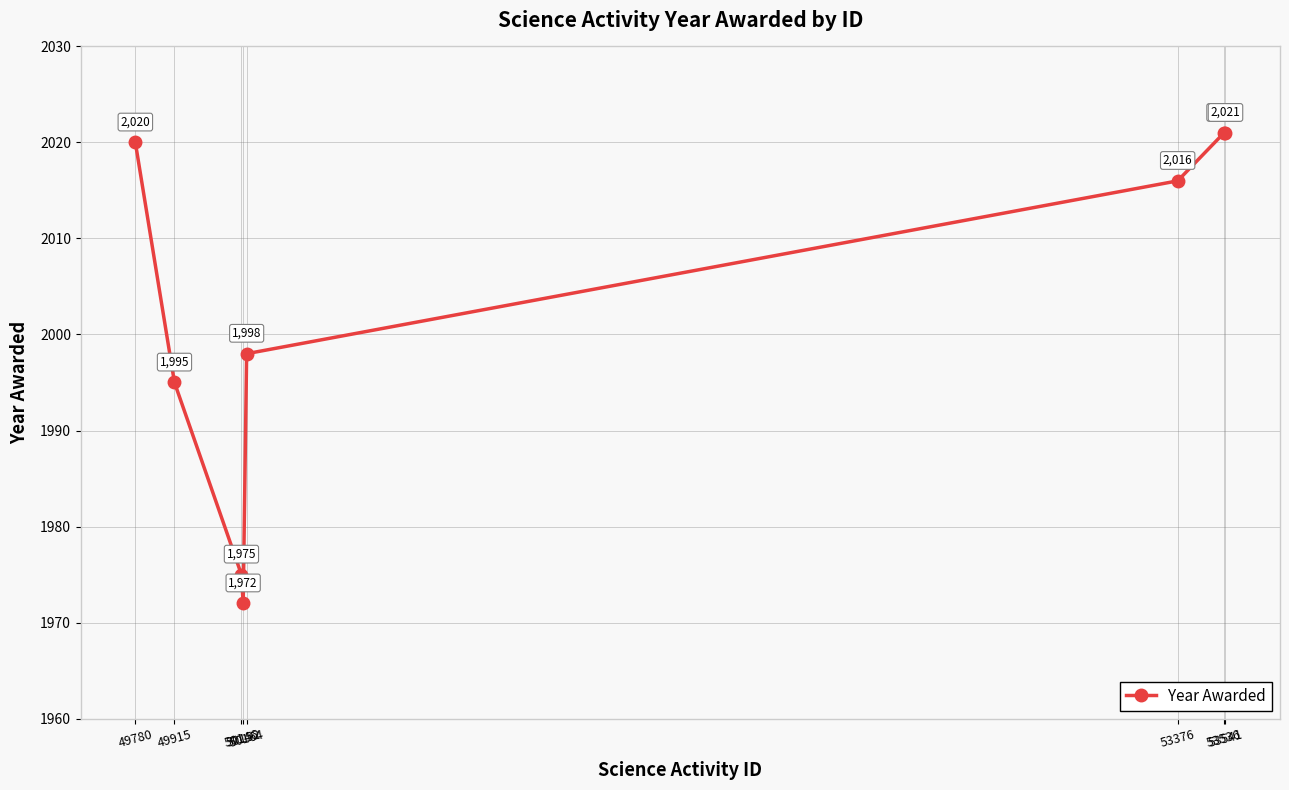

Reading left to right, extract all data points from this chart.

2020	1995	1975	1972	1998	2016	2021	2021